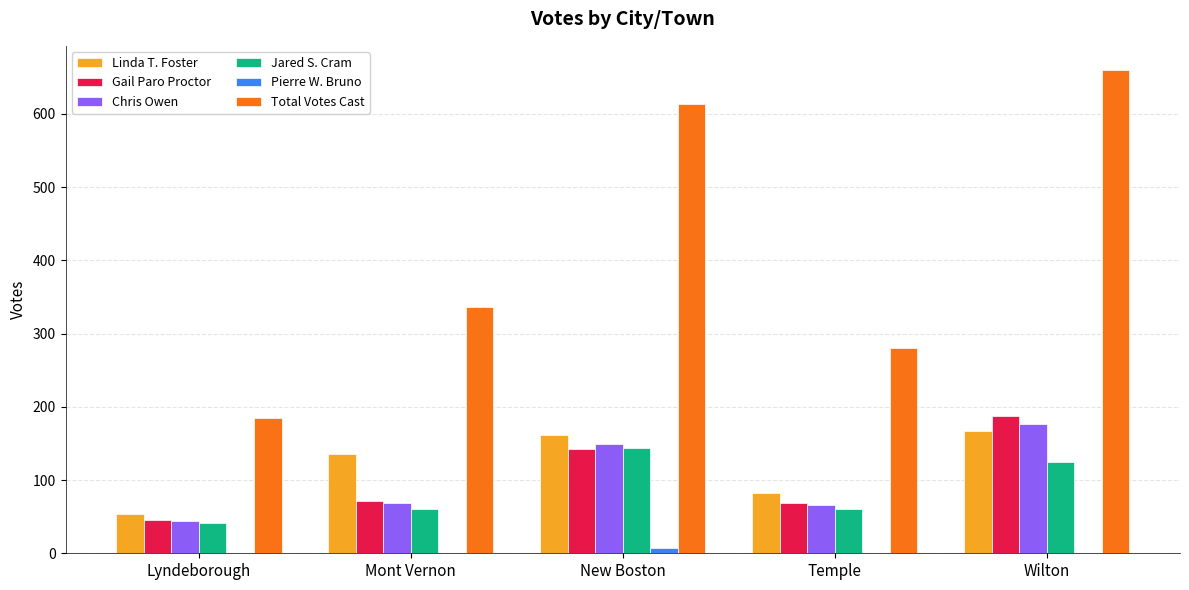

Between Mont Vernon and Temple, which series saw the biggest shift?

Total Votes Cast